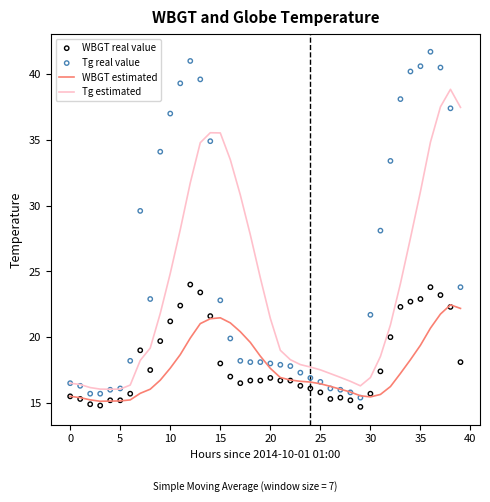

Is the value of Tg estimated at 19 greater than the value of WBGT real value at 15?

Yes